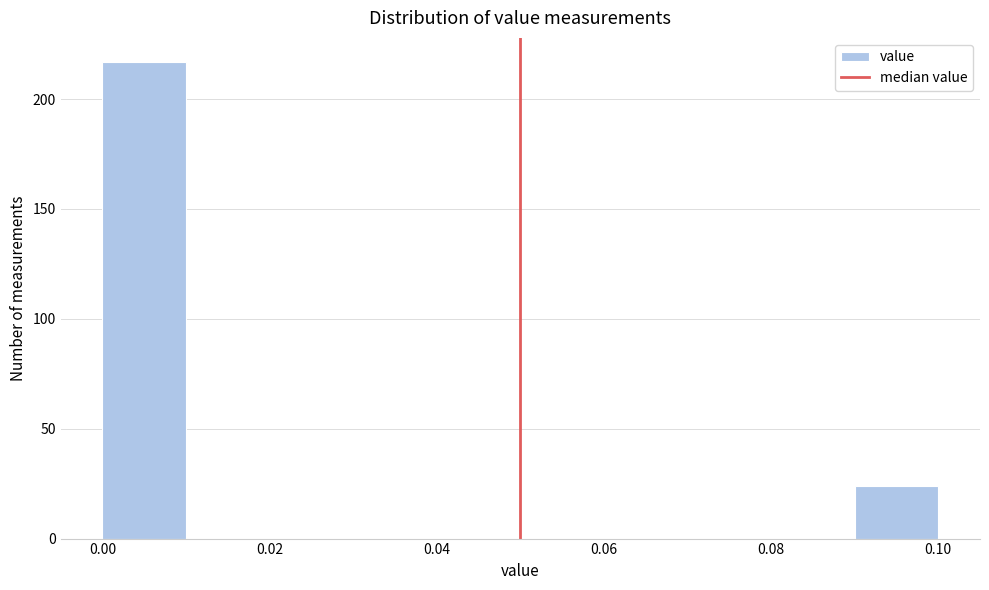

What is the height of the bar covering 0.09 to 0.10 on the x-axis? The values are not printed on the chart, so give them approximately, as read against the axis.

25